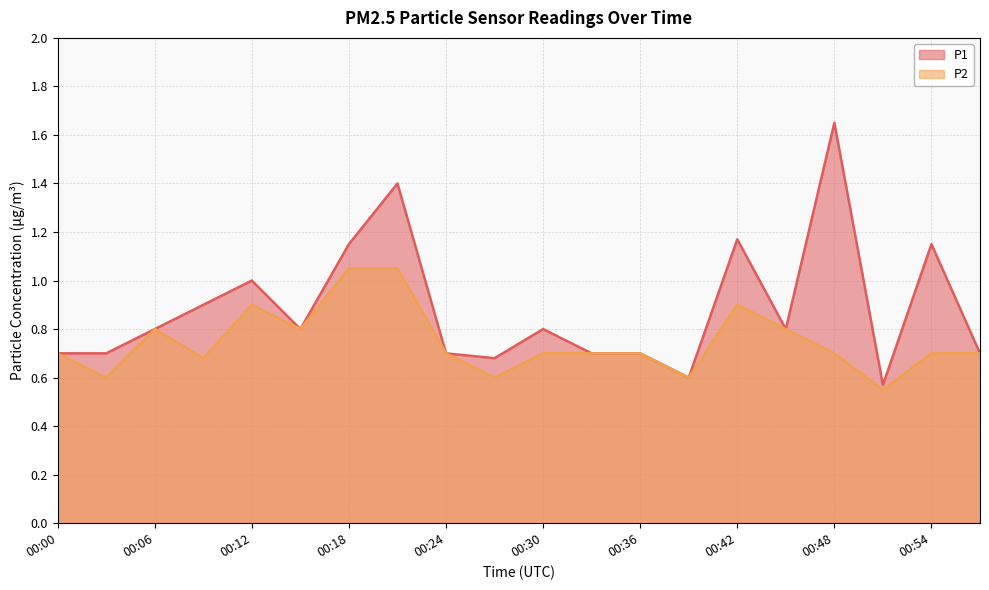

Where is the first local minimum for P1?

00:15